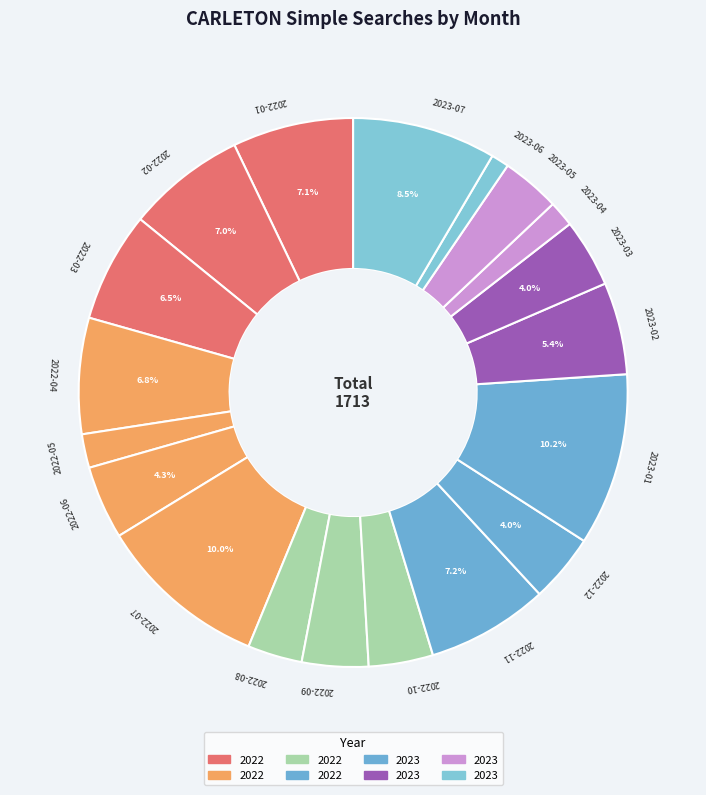

How many segments does this pie chart have?

19